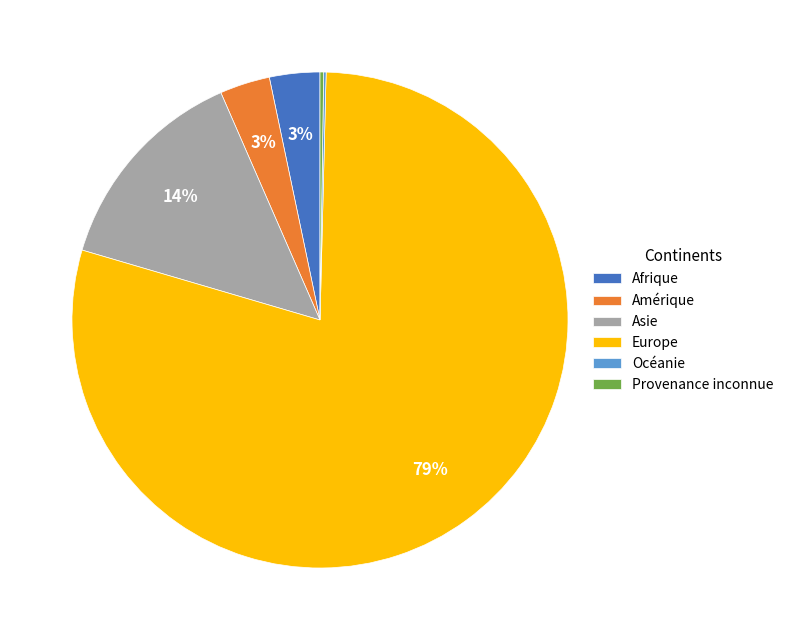

Is Amérique the majority of the pie?

No